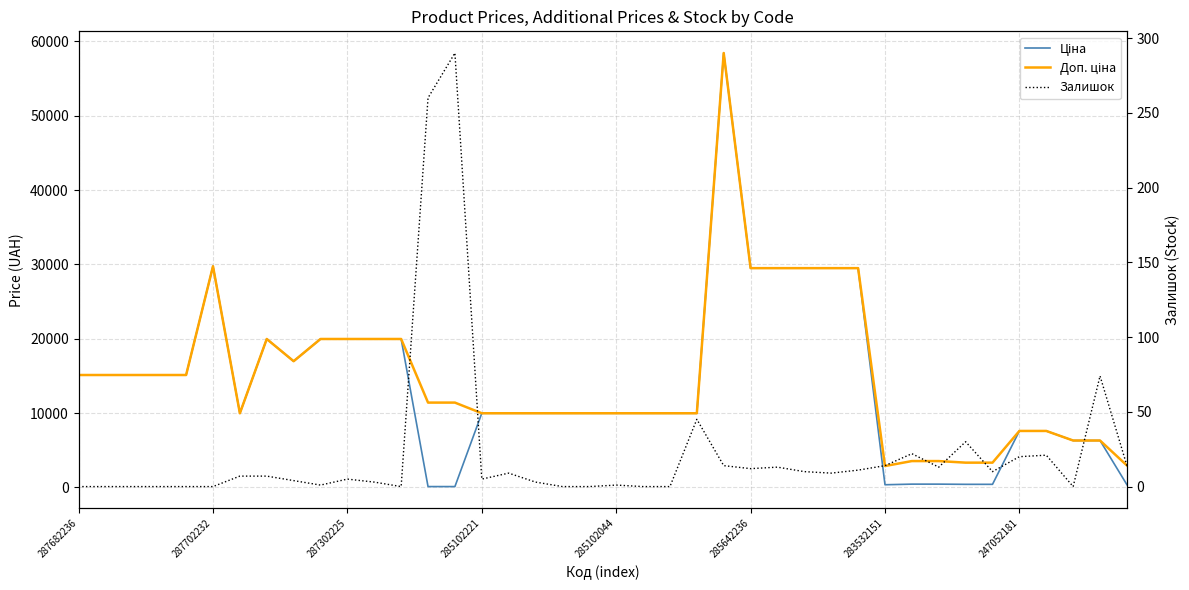

What is the label of the 11th point from the right?

29